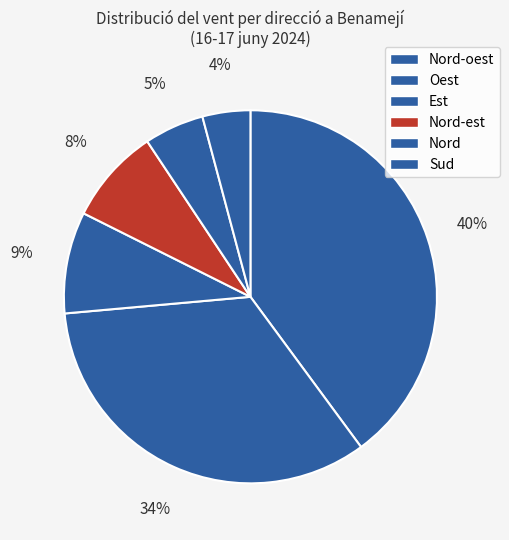

How many slices are in this pie chart?

6